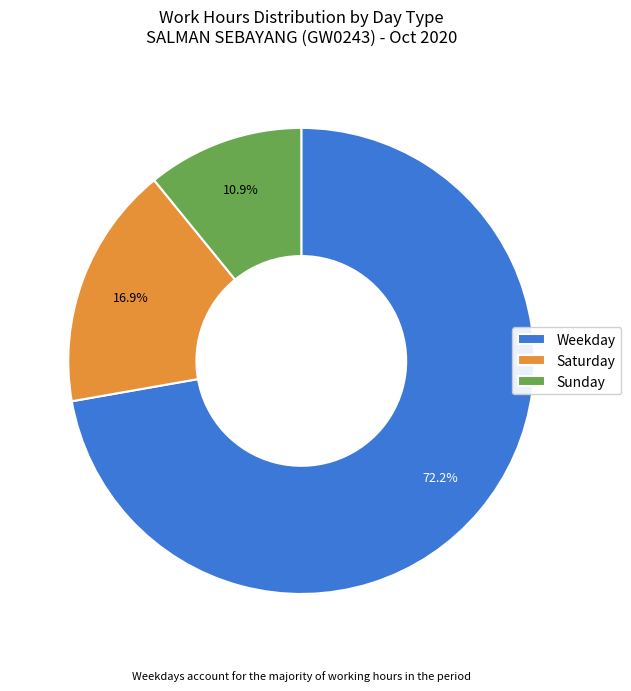

Which slice is the smallest?

Sunday